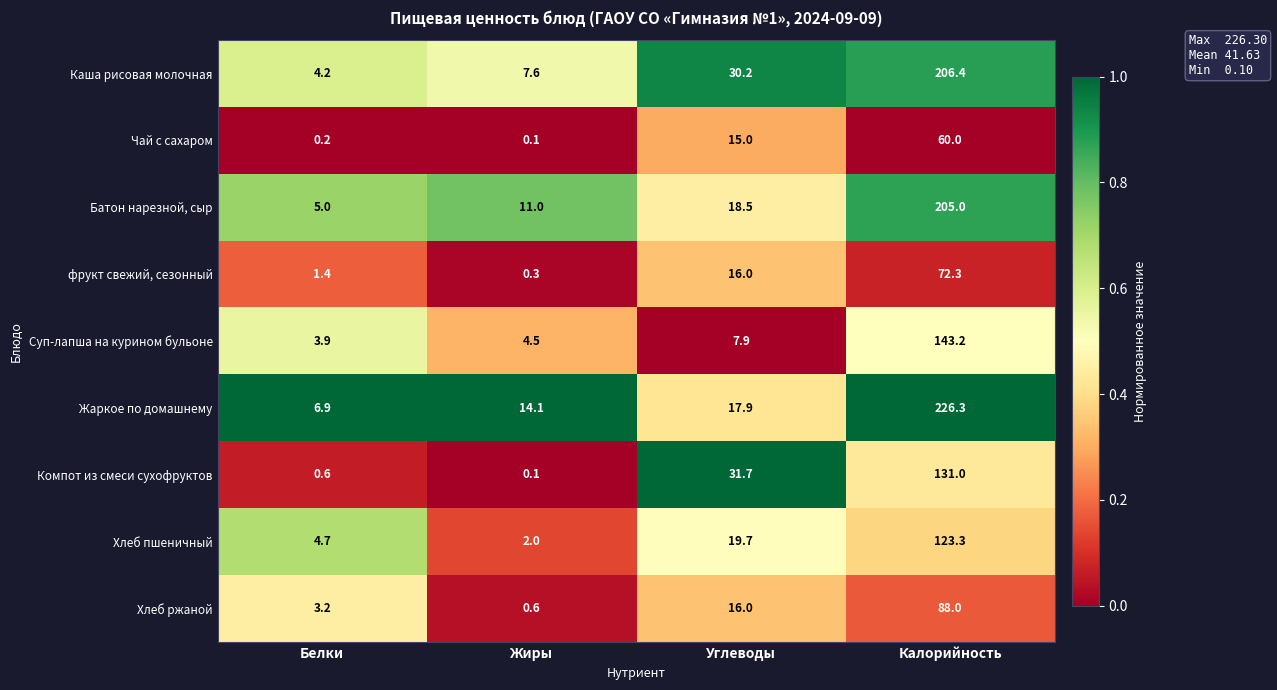

Is it true that Жаркое по домашнему equals 226.3 at Калорийность?

True